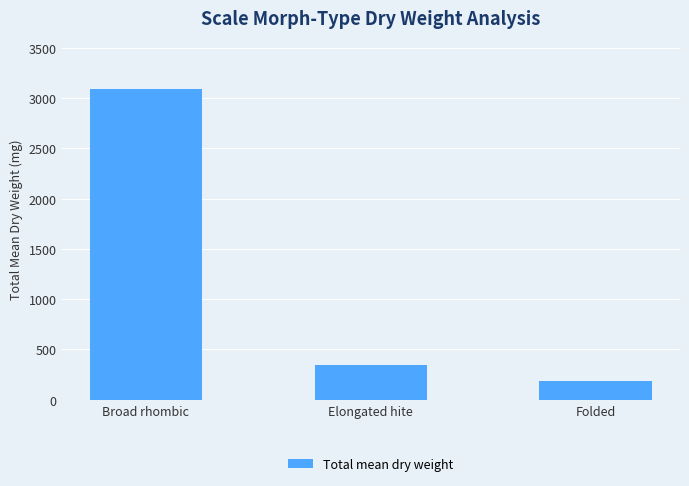

Where does the data first go above 341?

Broad rhombic